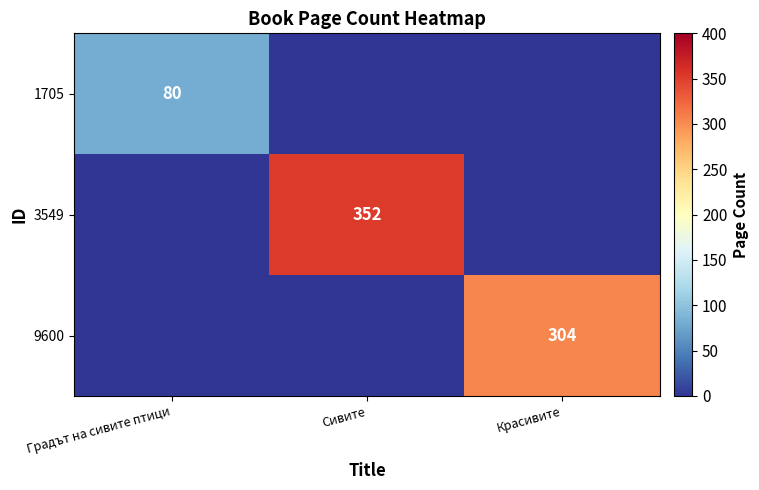

How many data points in 3549 are above 0?

1